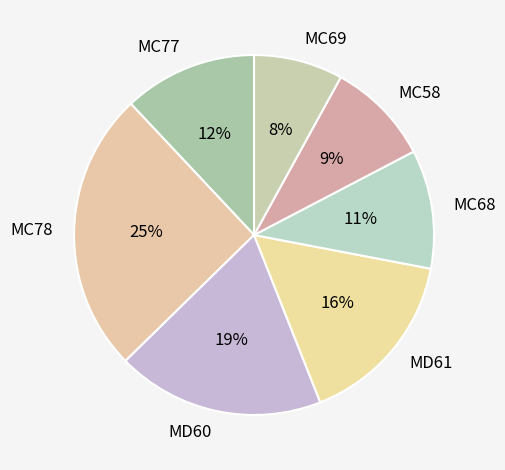

To the nearest percent, what is the combined percentage of MC78 and MC68?

36%